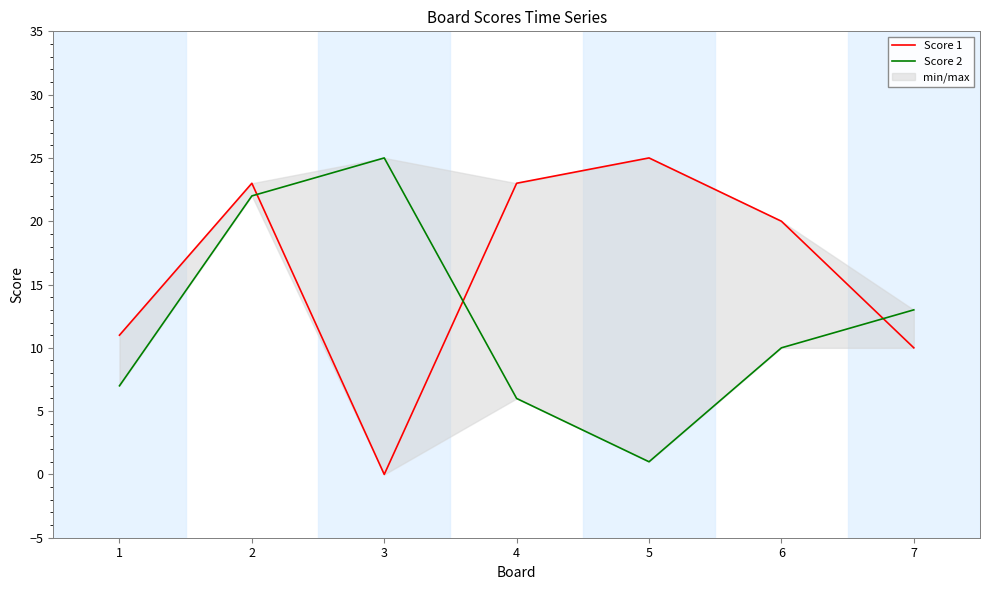

Is the value of Score 1 at 3 greater than the value of Score 2 at 6?

No